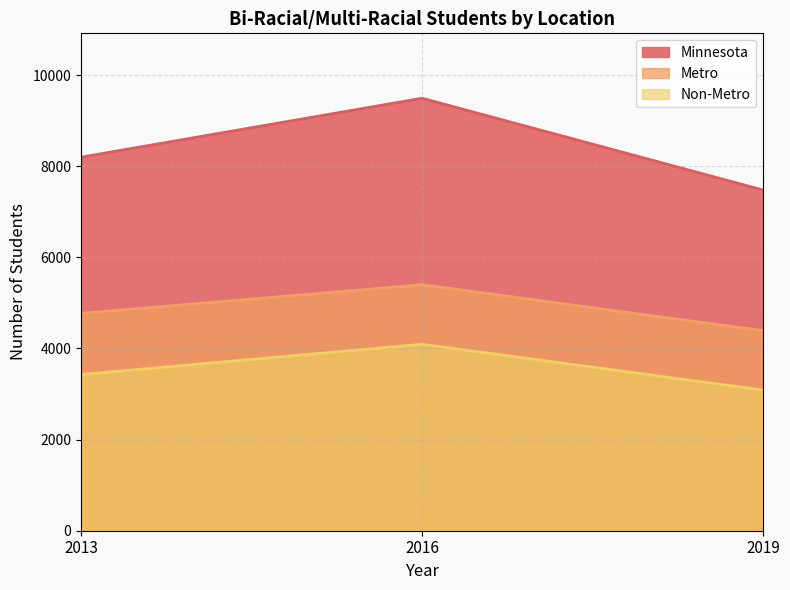

What is the spread (max minus min) of values at 2013?

4769